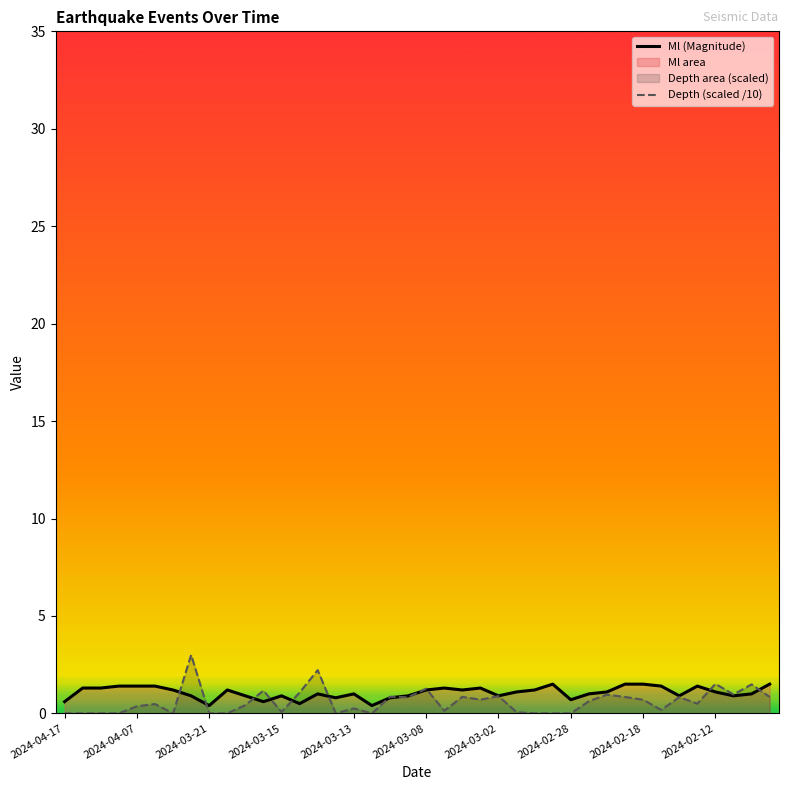

In Depth (scaled /10), how many points are higher than both neighbors (excluding endpoints)?

13